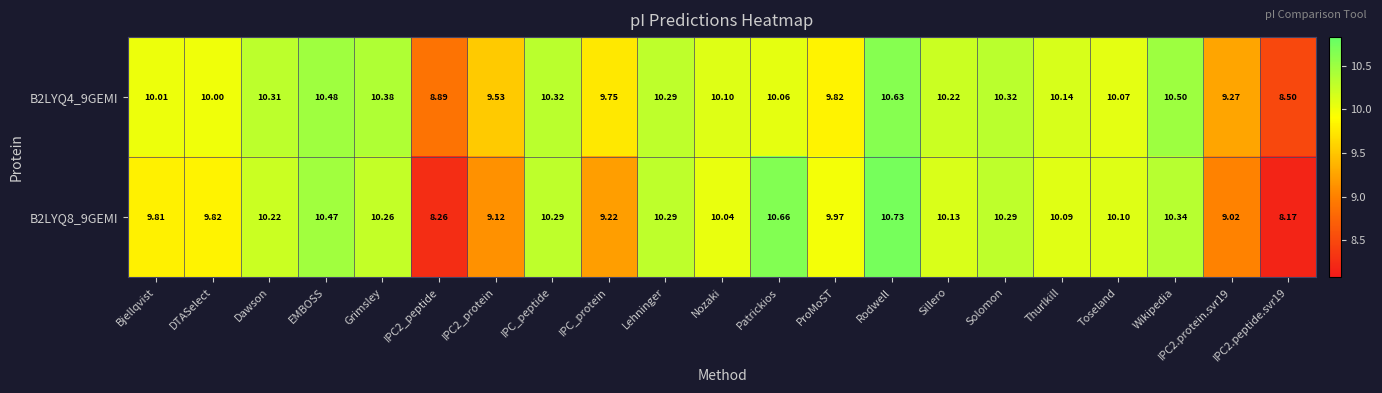

Where does the B2LYQ8_9GEMI series first go above 10?

Dawson